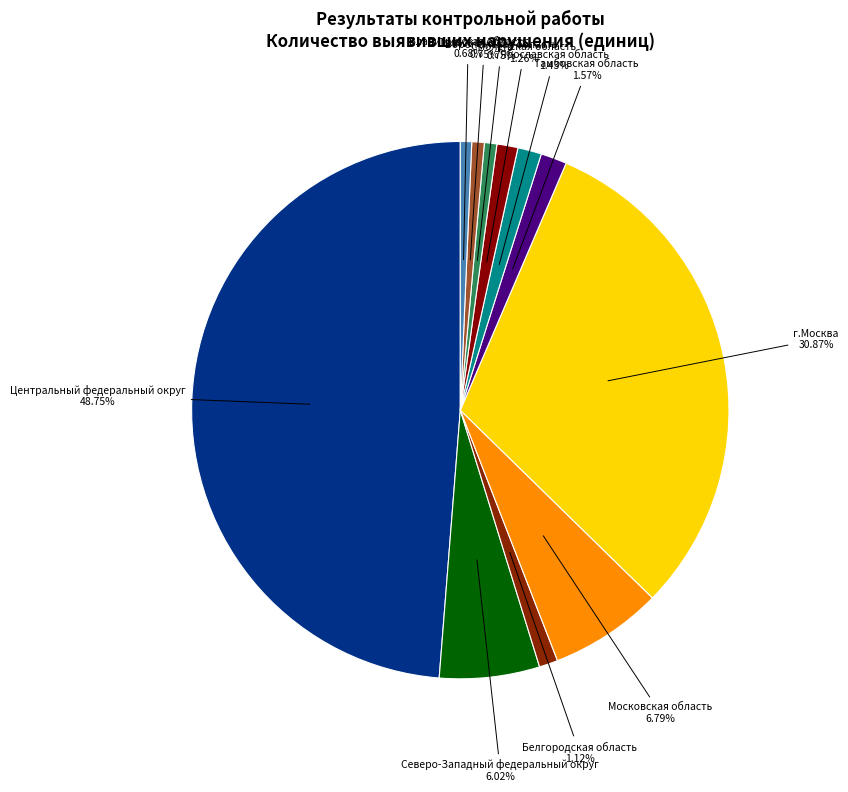

What percentage is the Владимирская область slice, to the nearest percent?

1%